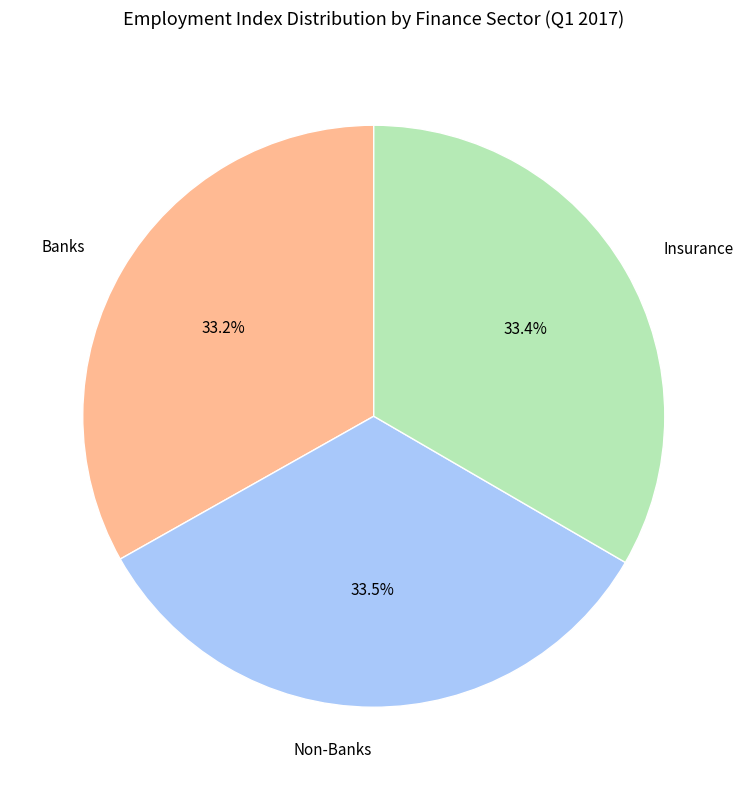

Does any single category account for the majority?

No